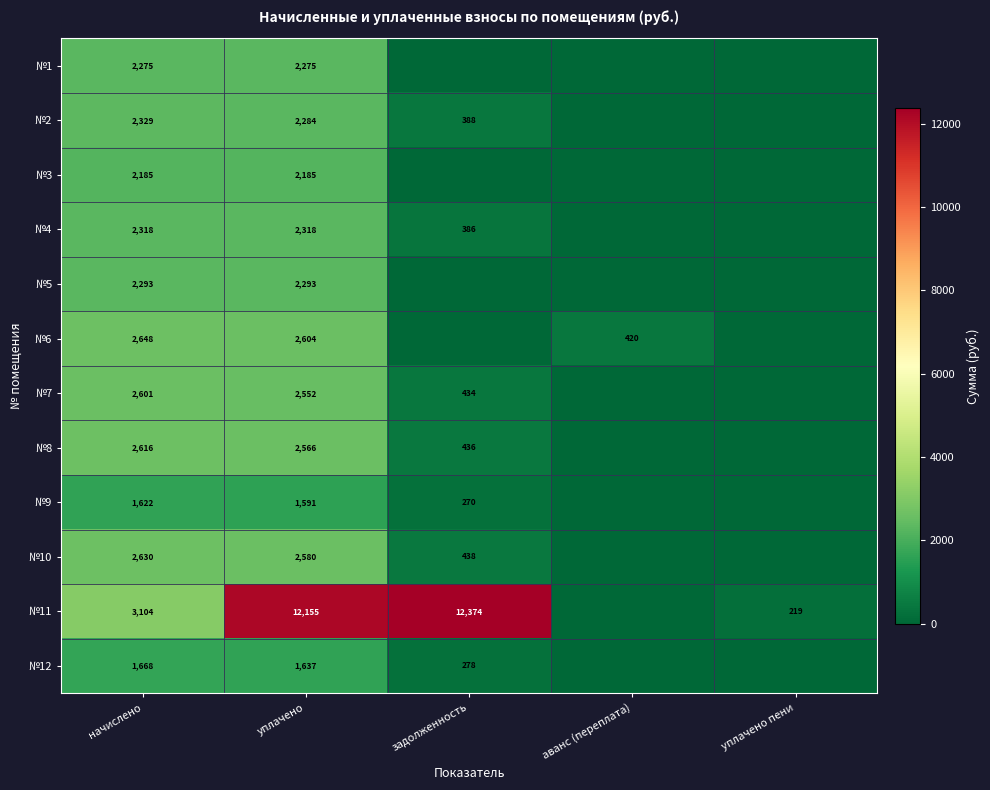

Is it true that №8 equals 2616 at начислено?

True